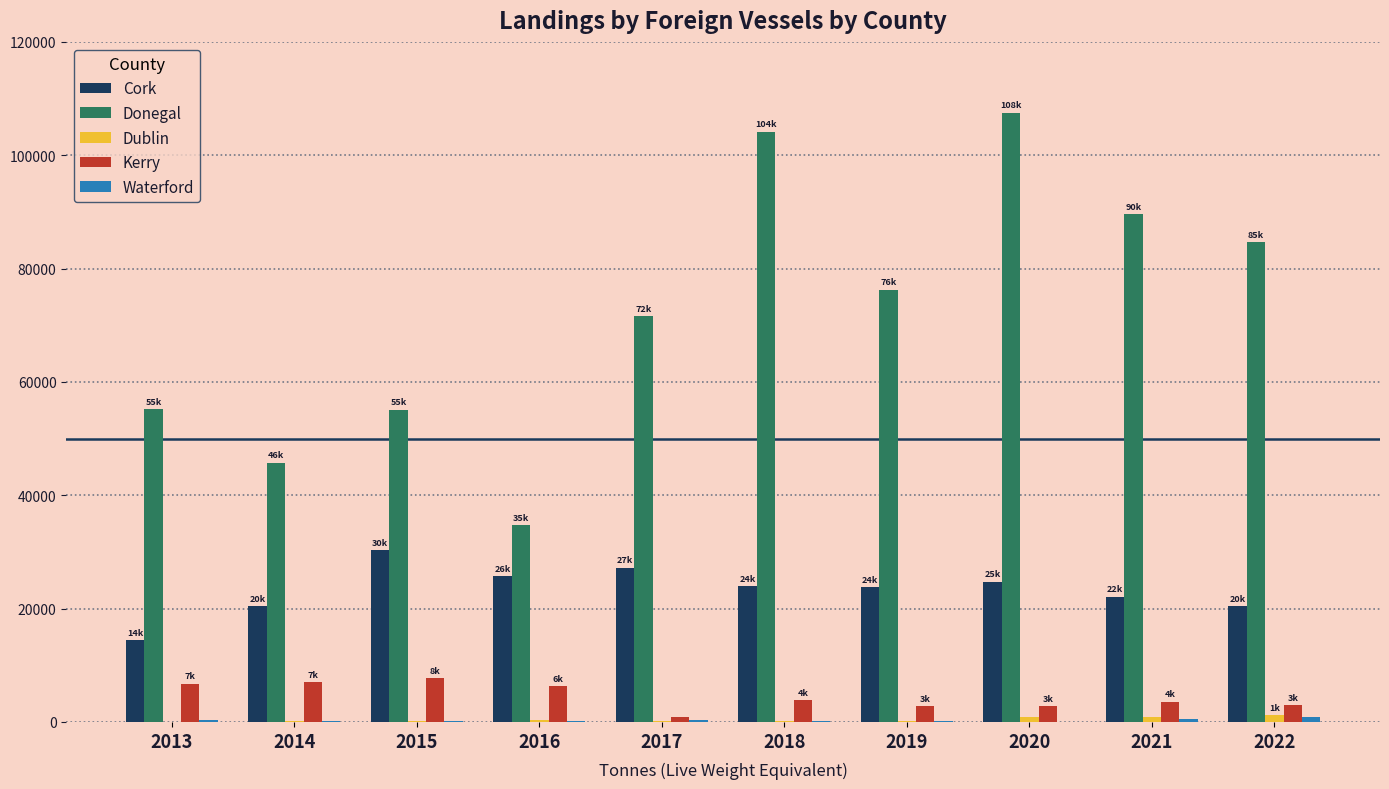

Which series changed the most between 2013 and 2019?

Donegal